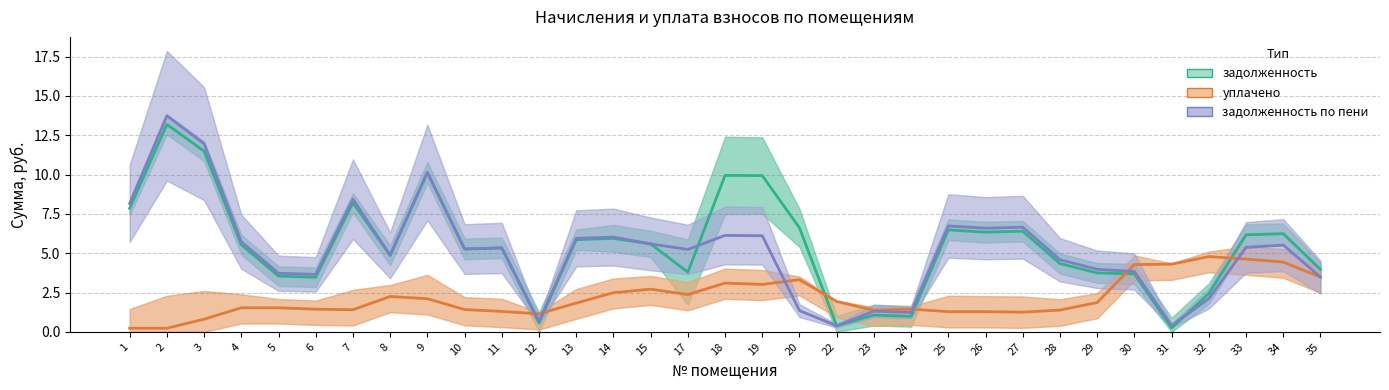

The value of задолженность at 19 is 15.8. True or false?

False